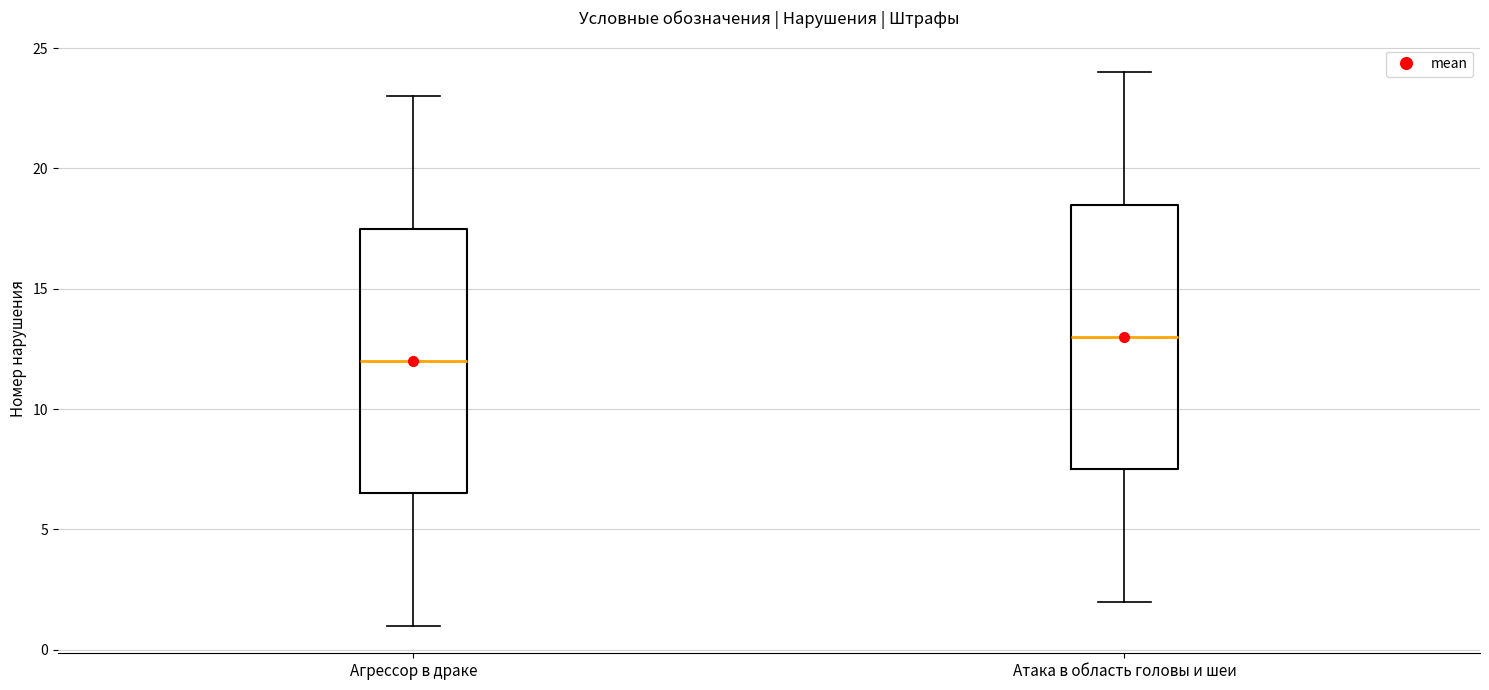

Which box has the highest median line?

Атака в область головы и шеи